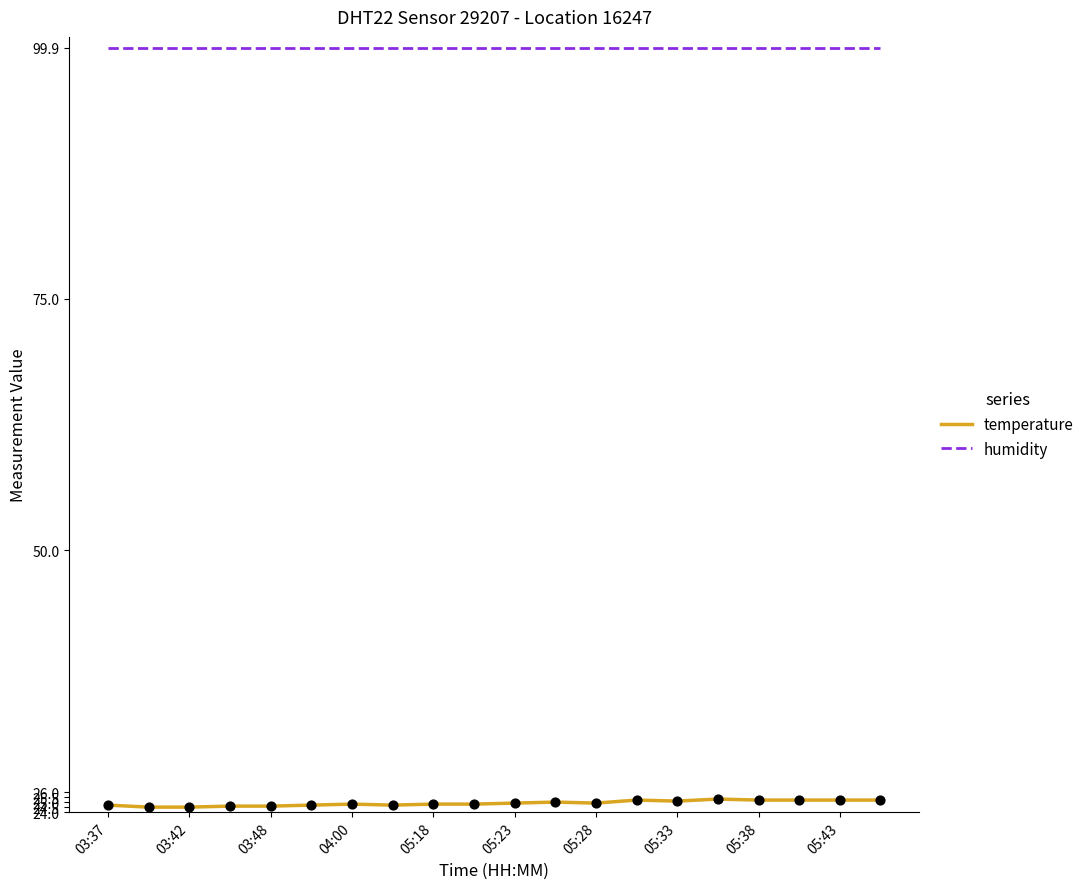

Which series has the largest total across all categories?

humidity